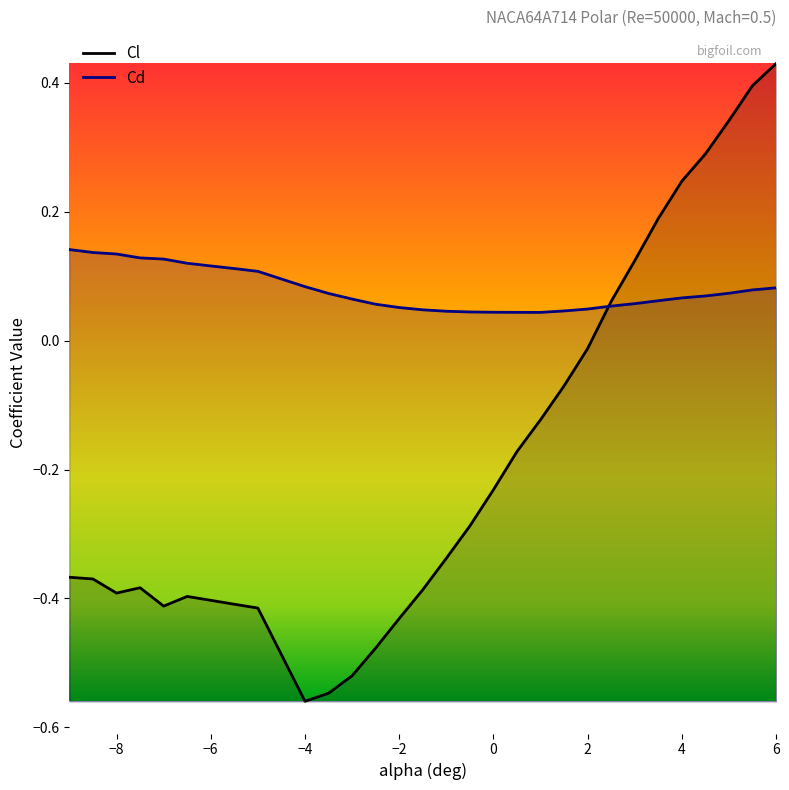

What is the label of the 2nd point from the left?

-8.5